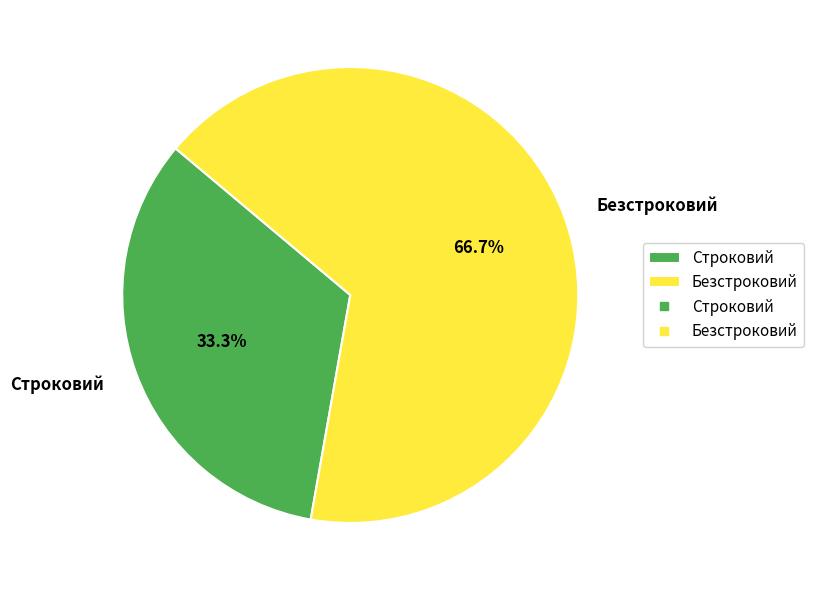

Between Строковий and Безстроковий, which is larger?

Безстроковий